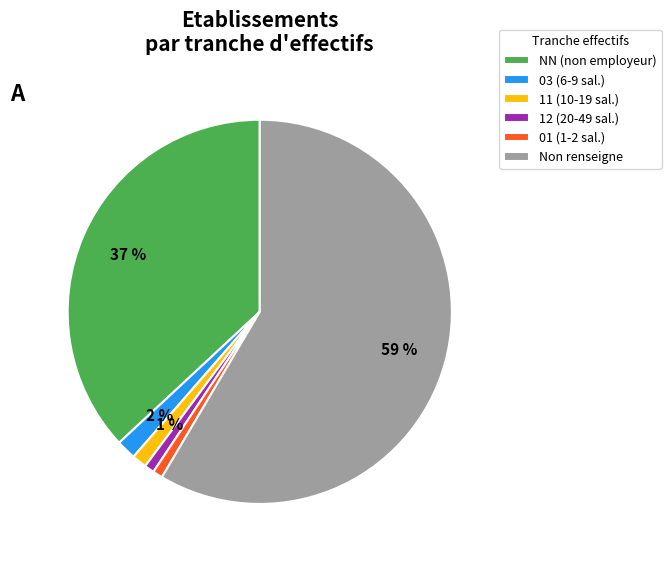

Do 11 (10-19 sal.) and NN (non employeur) together represent more than half of the pie?

No